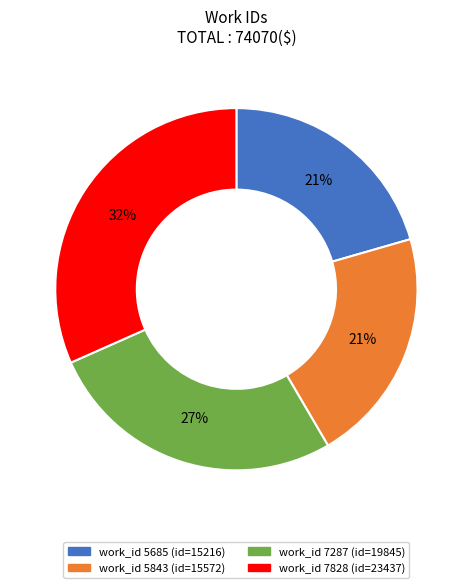

To the nearest percent, what is the difference between the largest and smallest slice percentages?

11%